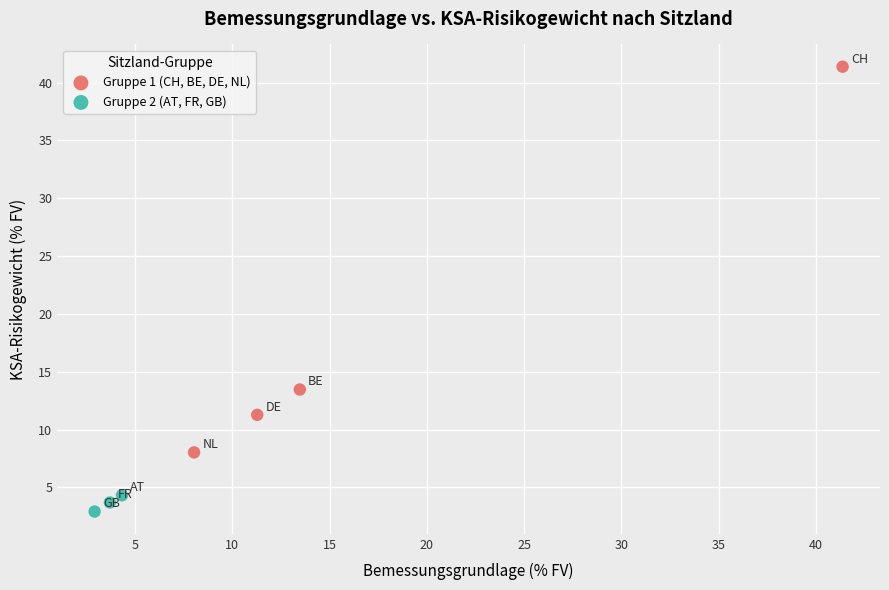

Which series has the widest spread of Y values?

Gruppe 1 (CH, BE, DE, NL)